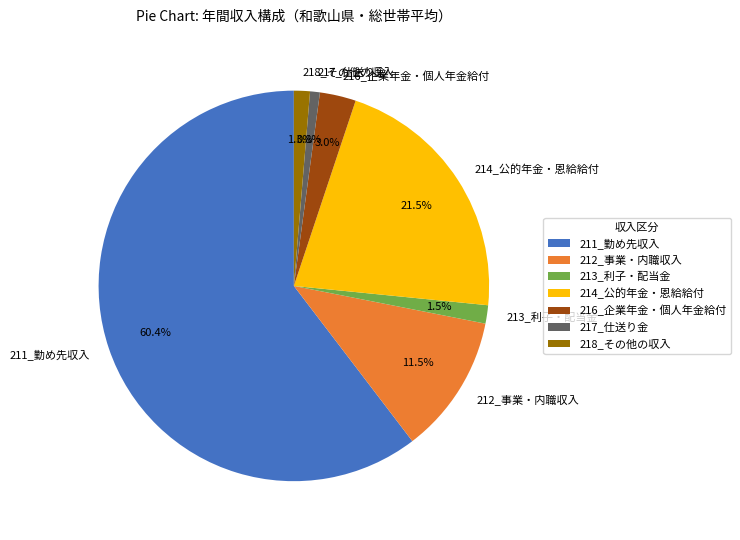

Between 217_仕送り金 and 212_事業・内職収入, which is larger?

212_事業・内職収入